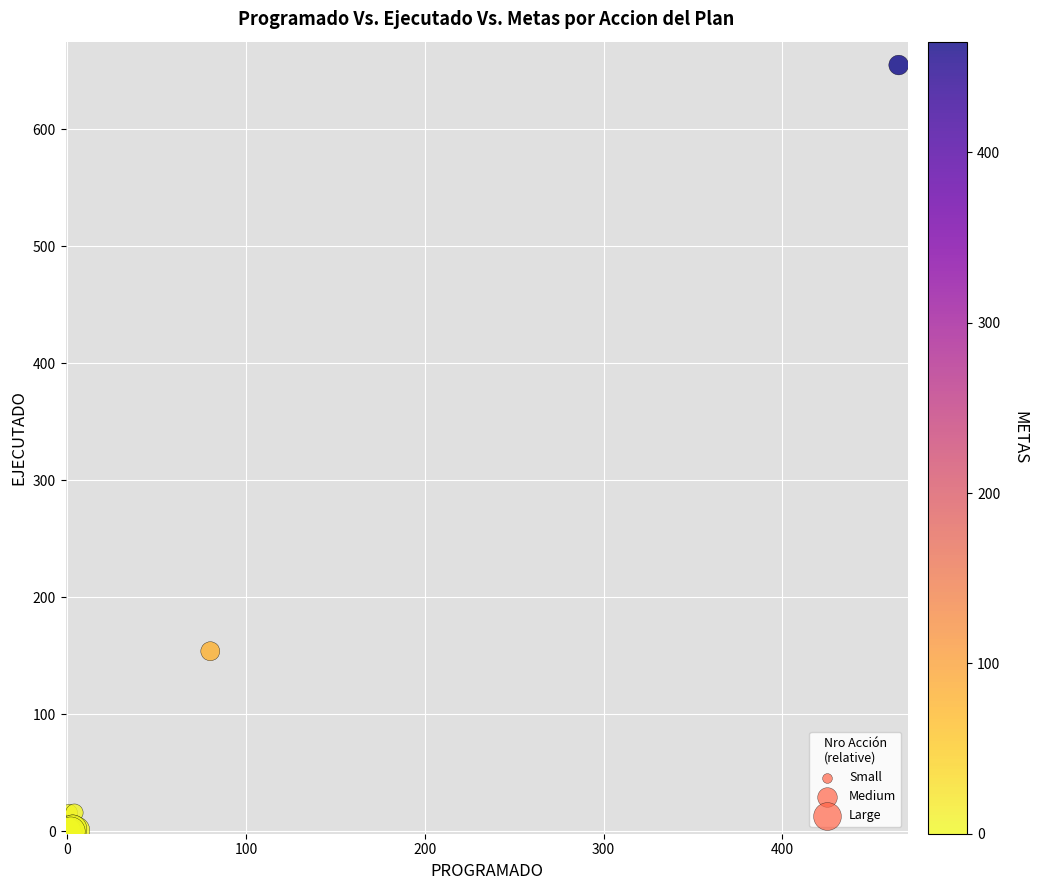

What Y value in the scatter plot is closest to 327?

154.0